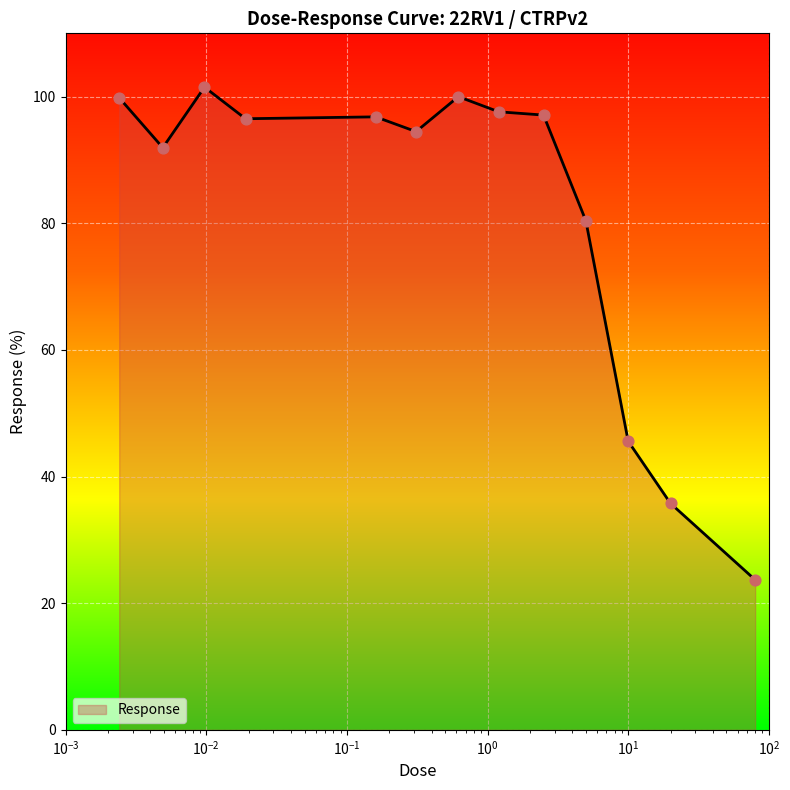

What is the difference between the maximum and minimum values?

77.8